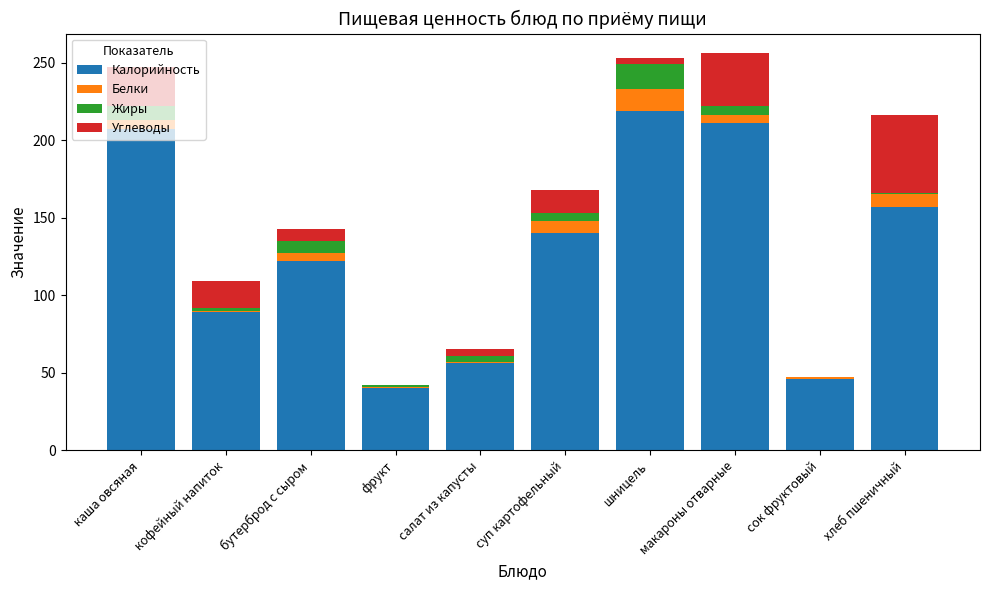

Read the Калорийность value at каша овсяная.

207